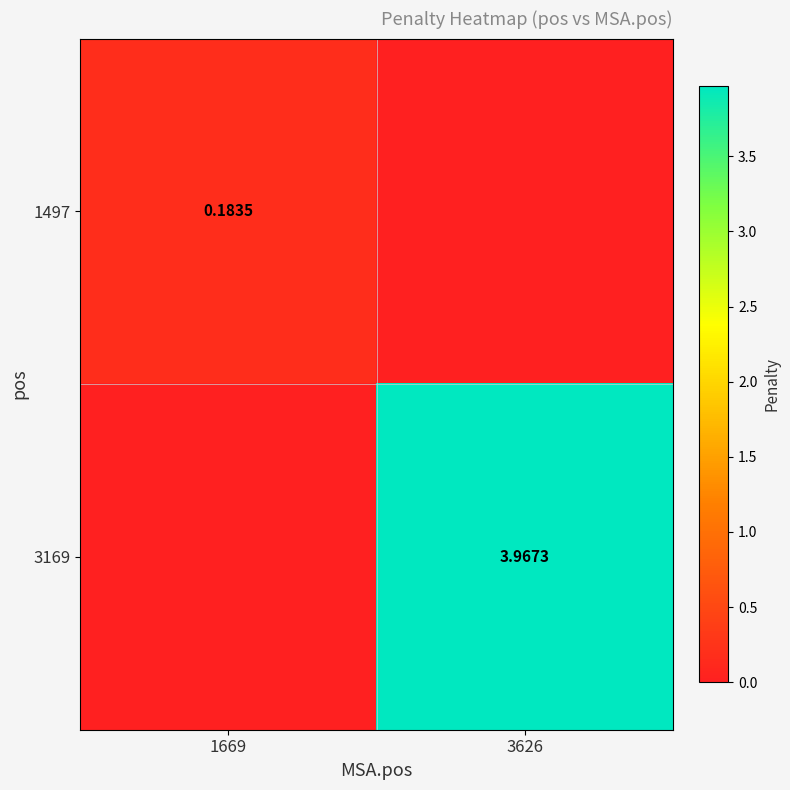

At how many categories does at least one series exceed 2?

1